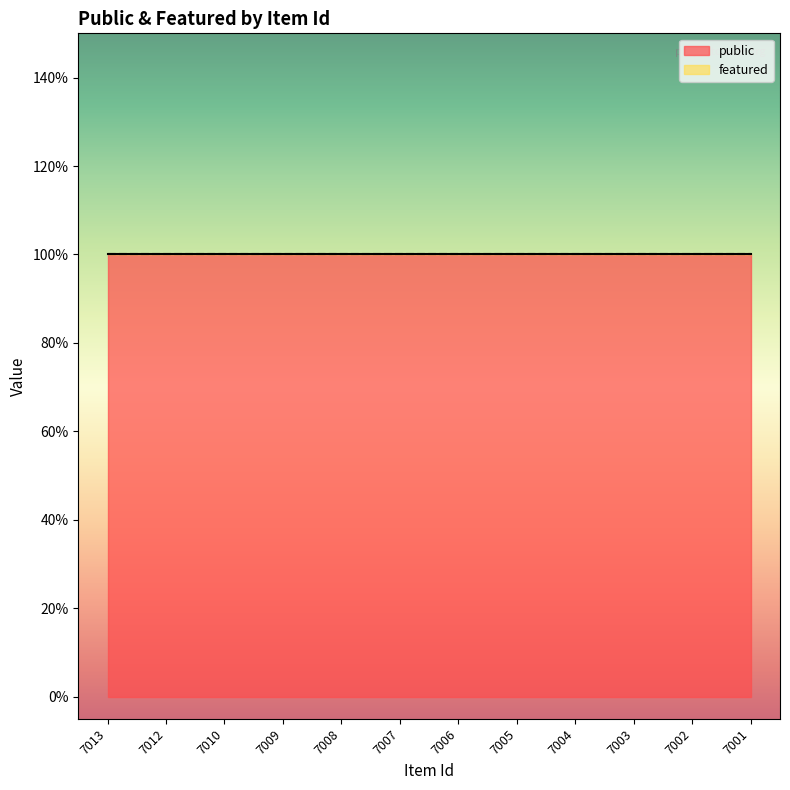

True or false: public and featured cross at least once.

False